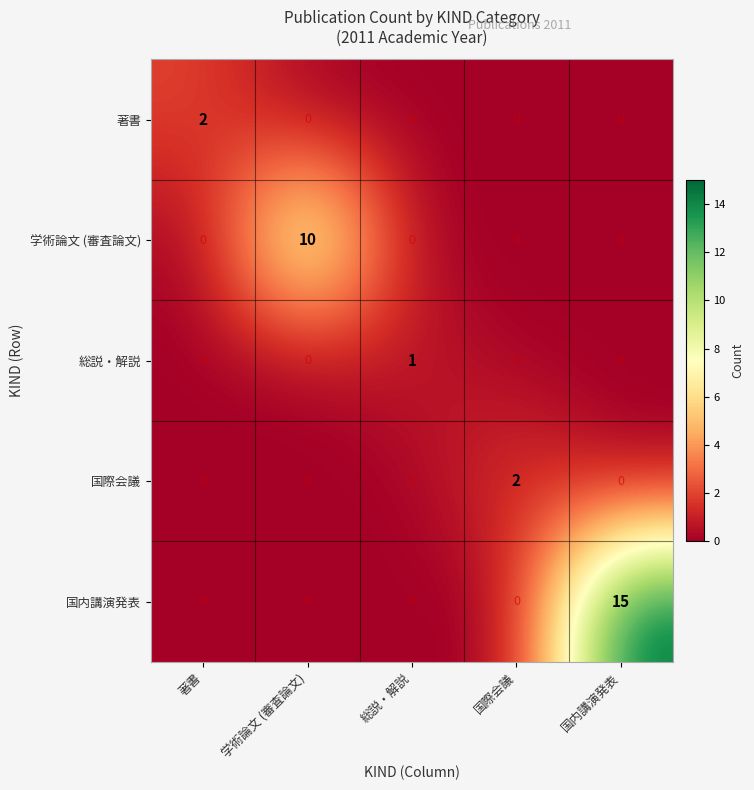

What is the difference between the highest and lowest values at 総説・解説?

1